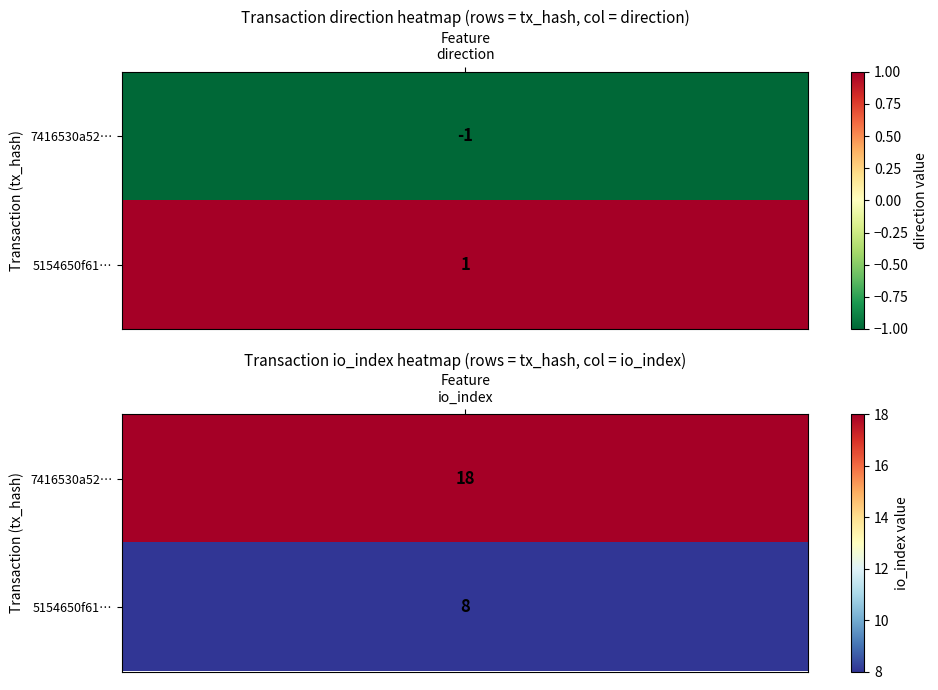

How many values in 7416530a525abbb693050b3b25781ca05dcf2a2 are above zero?

1